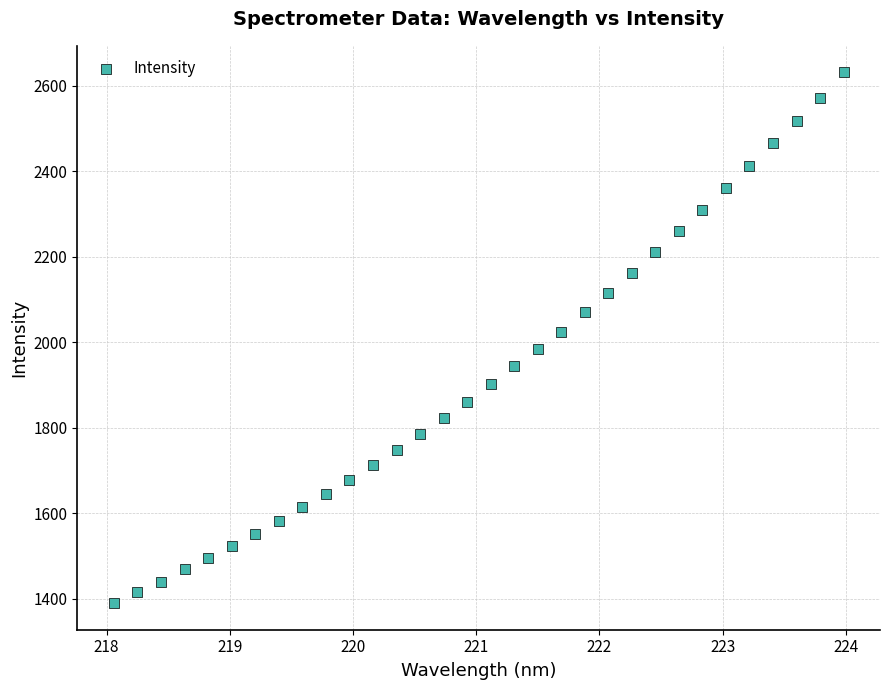

What is the range of X values (max minus min)?

5.9